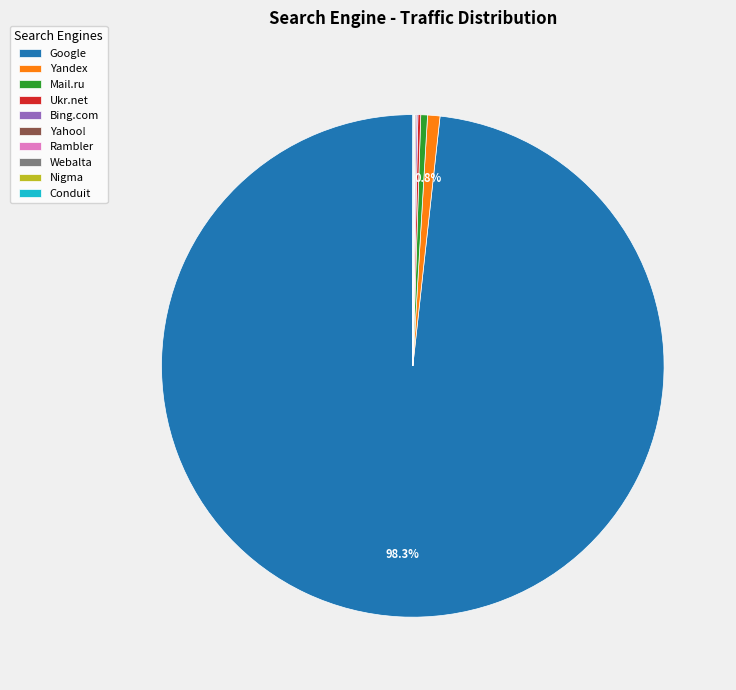

What is the largest slice in the pie chart?

Google